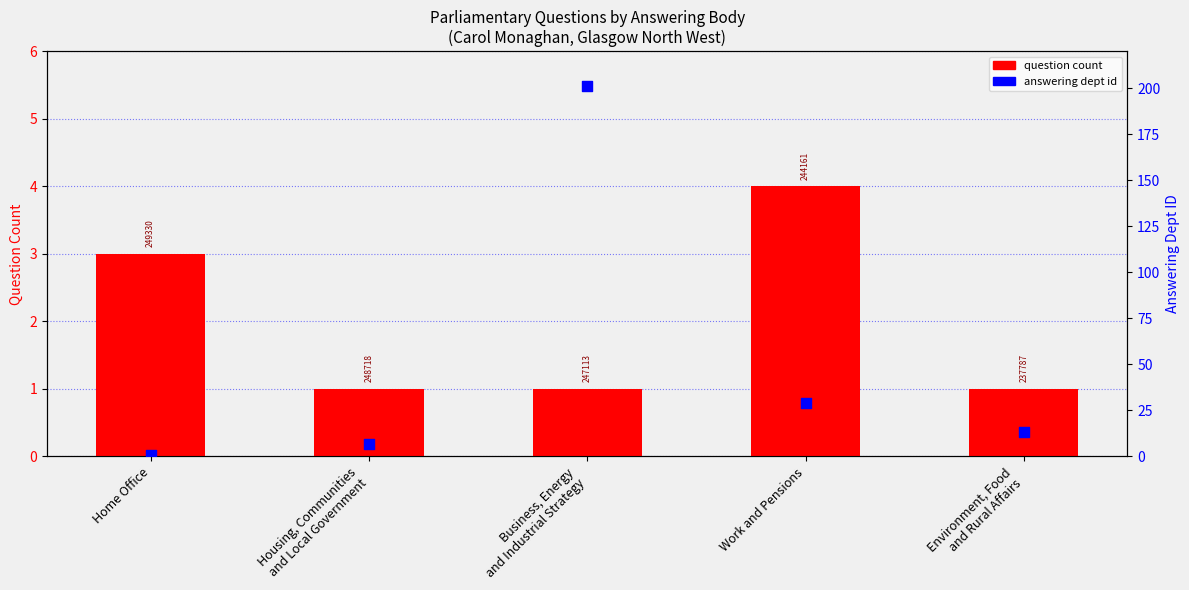

Is the value of answering dept id at Environment, Food
and Rural Affairs greater than the value of question count at Housing, Communities
and Local Government?

Yes